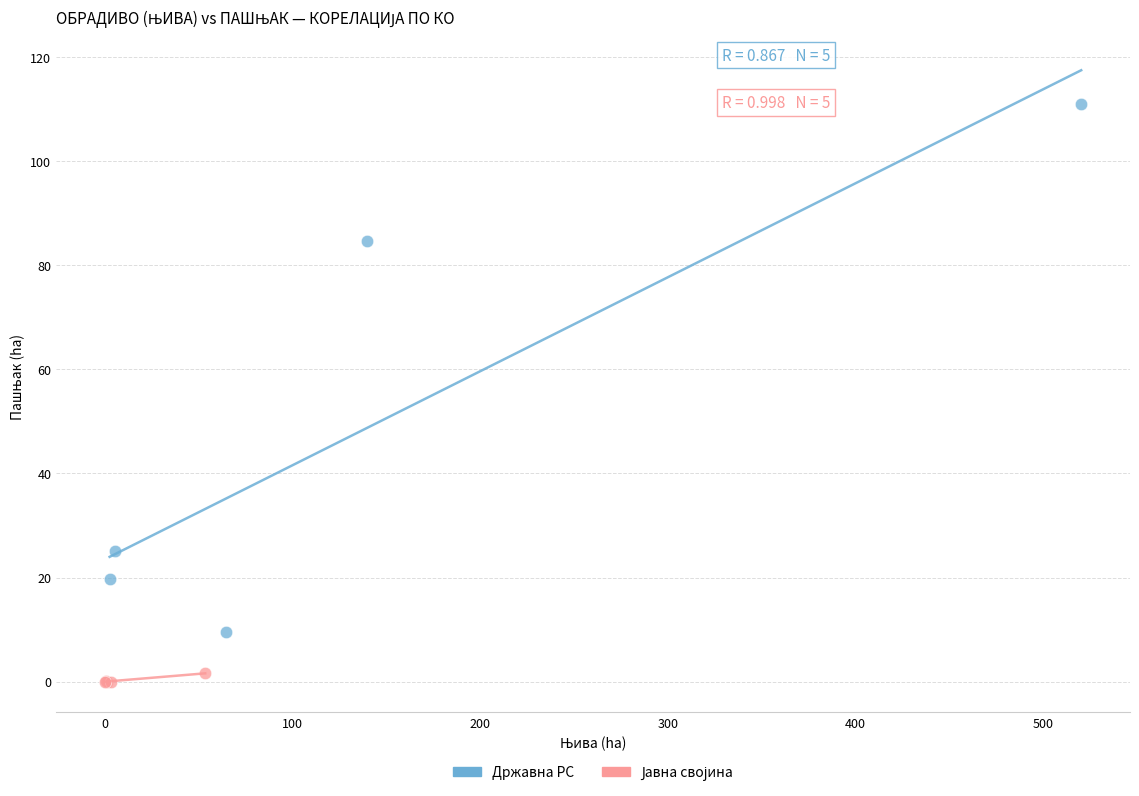

Which series contains the highest Y value?

Државна РС